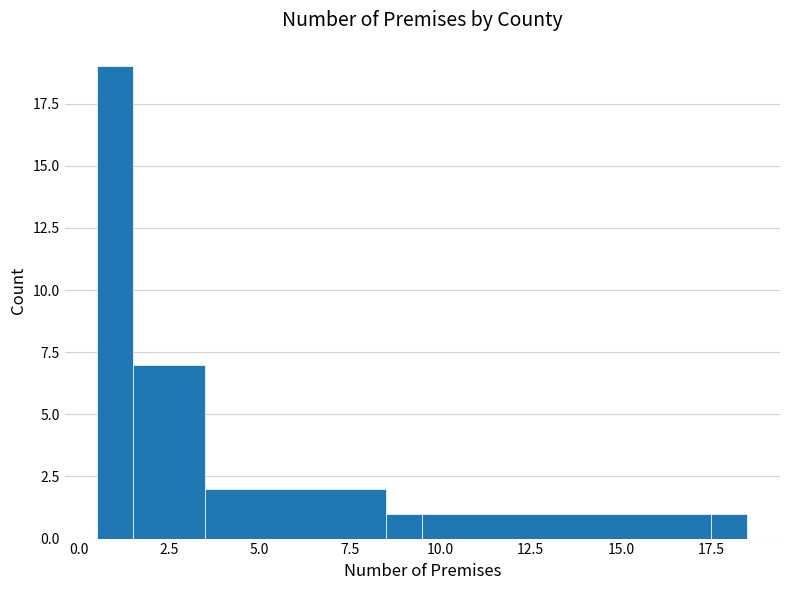

Around what value on the x-axis is the tallest bar? Give the approximate position of its centre, as read against the axis.

1.0